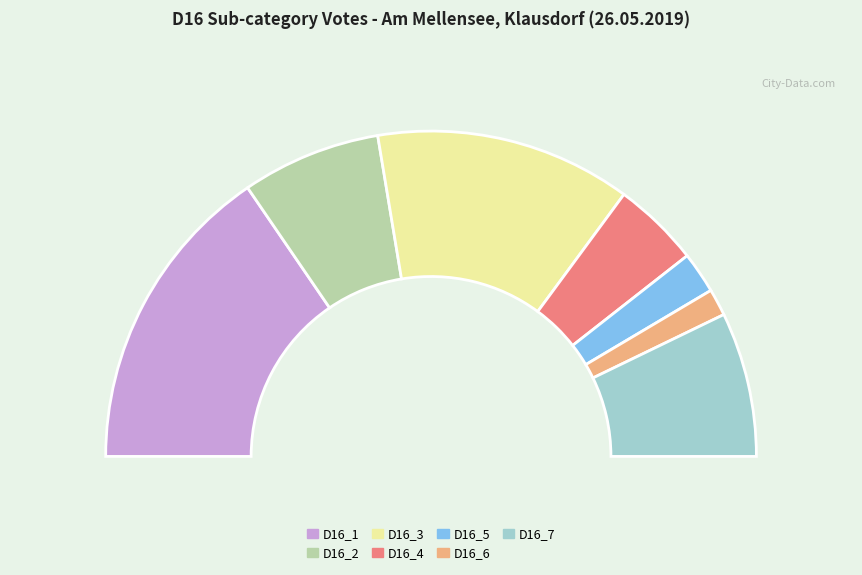

The 006 - Am Mellensee, Klausdorf slice represents 92% of the pie. True or false?

False